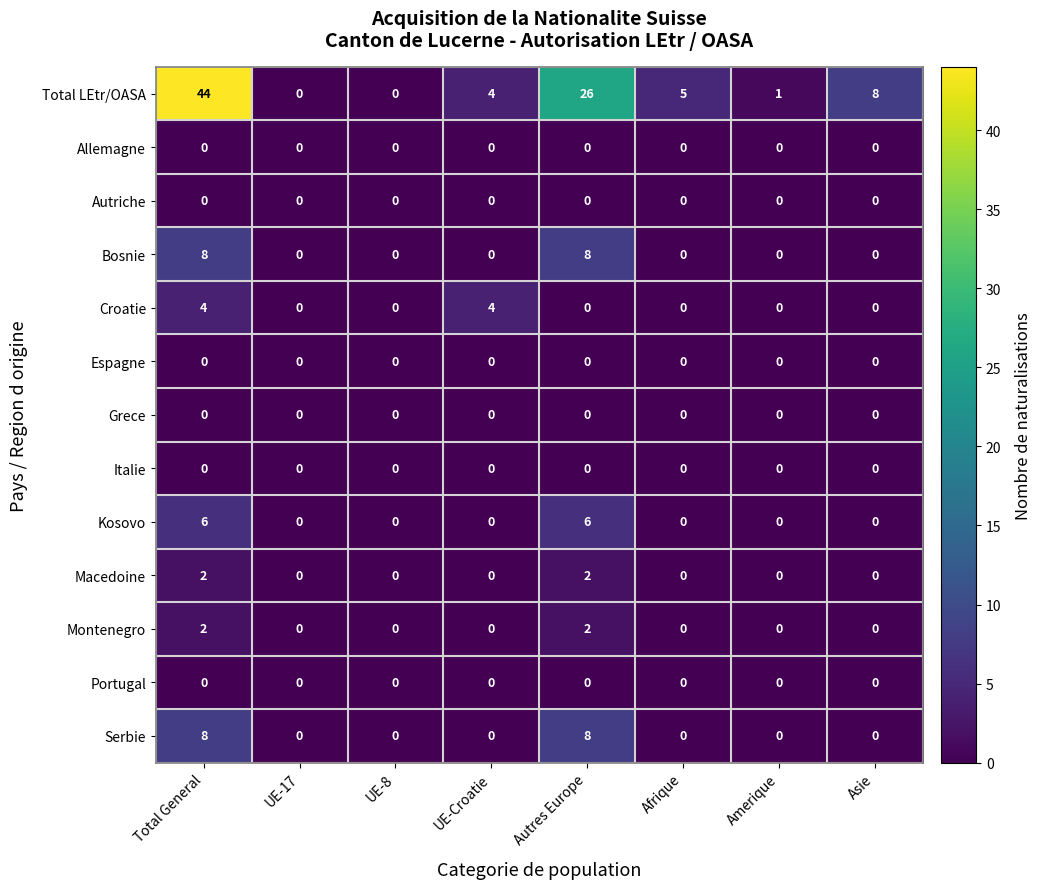

Which series has the largest total across all categories?

Total LEtr/OASA